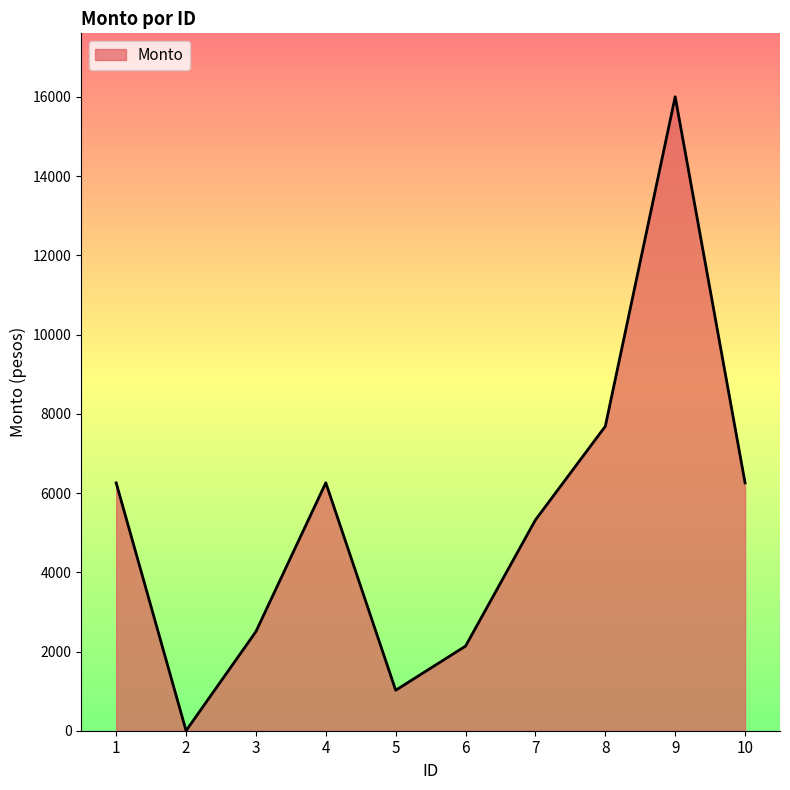

What is the sum of all values?

53449.1